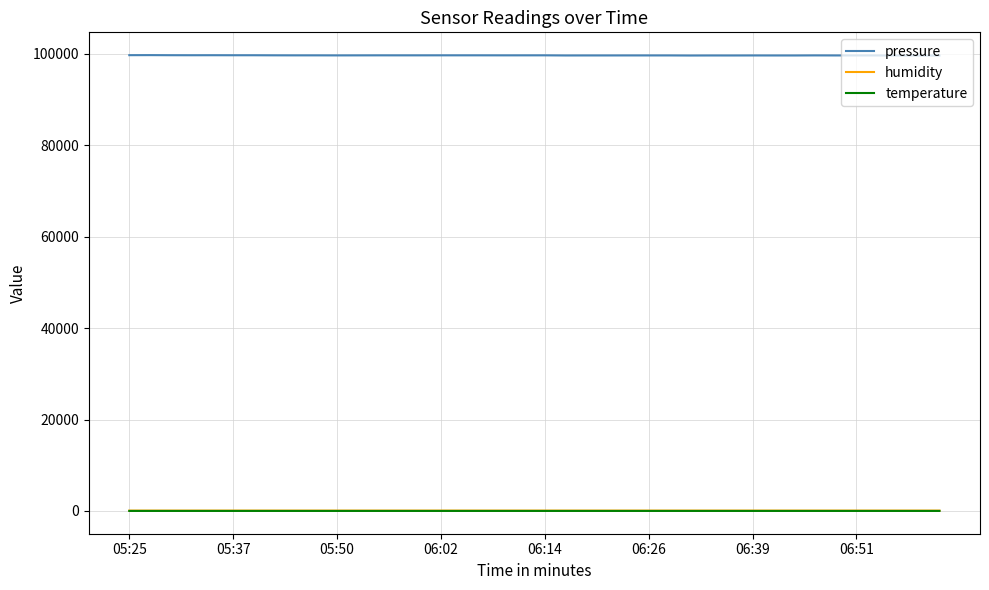

True or false: pressure and humidity cross at least once.

False